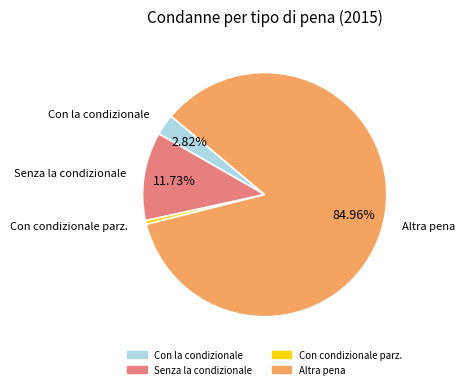

Is there a majority slice in this chart?

Yes